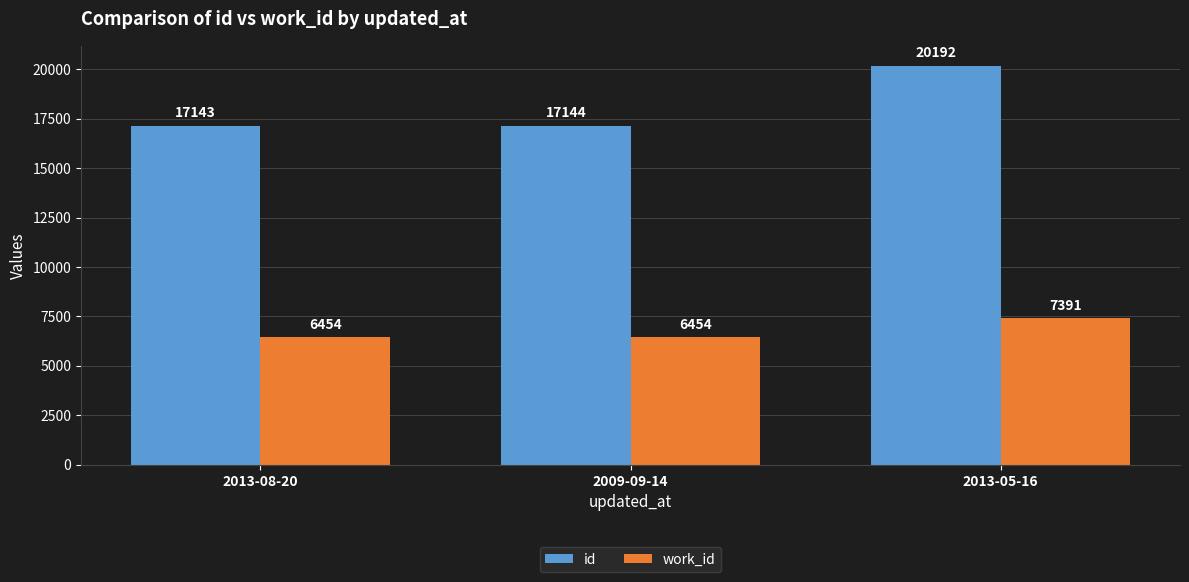

How many bars are there in total?

6